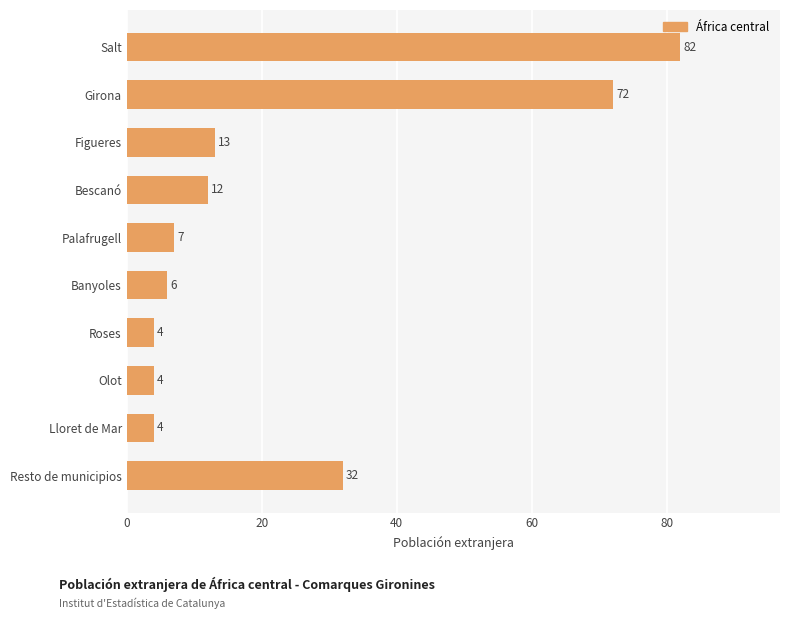

What is the smallest value displayed?

4